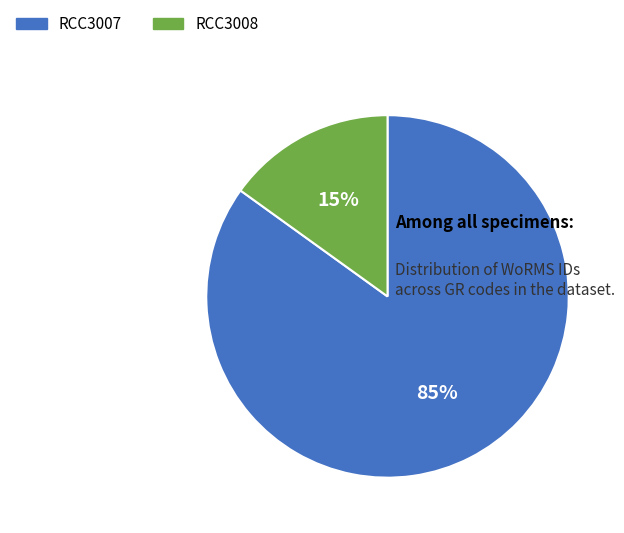

To the nearest percent, what is the difference between the largest and smallest slice percentages?

70%